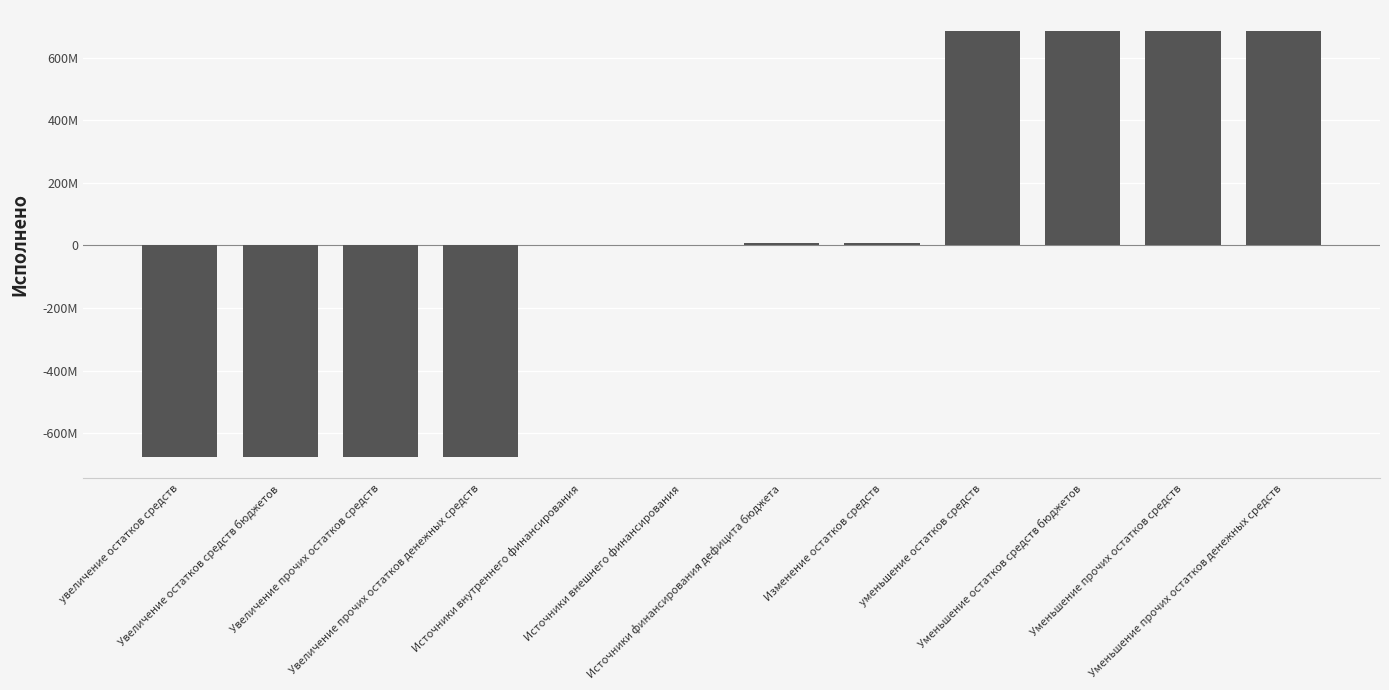

What is the label of the 1st bar from the right?

Уменьшение прочих остатков денежных средств